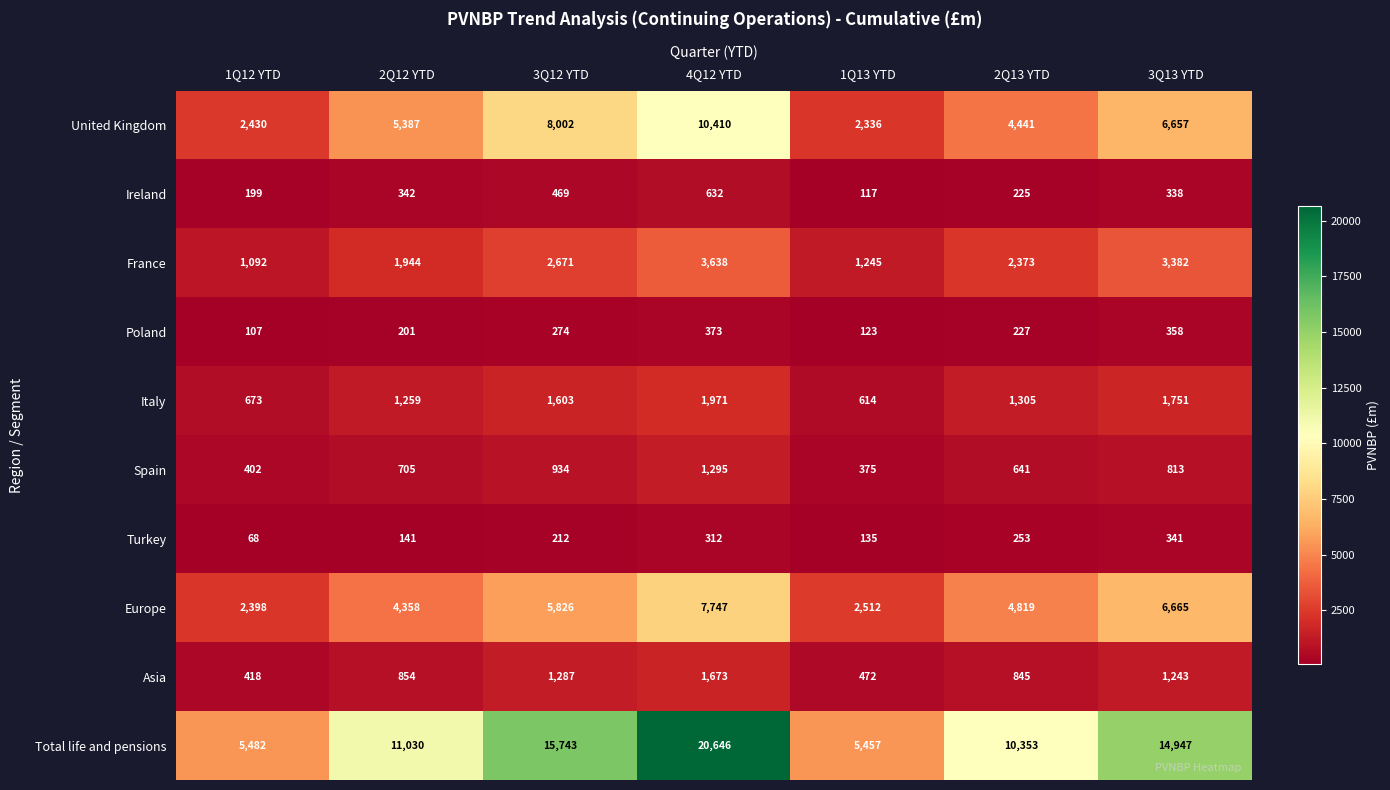

Where is Asia nearest to the value 1045?

2Q12 YTD